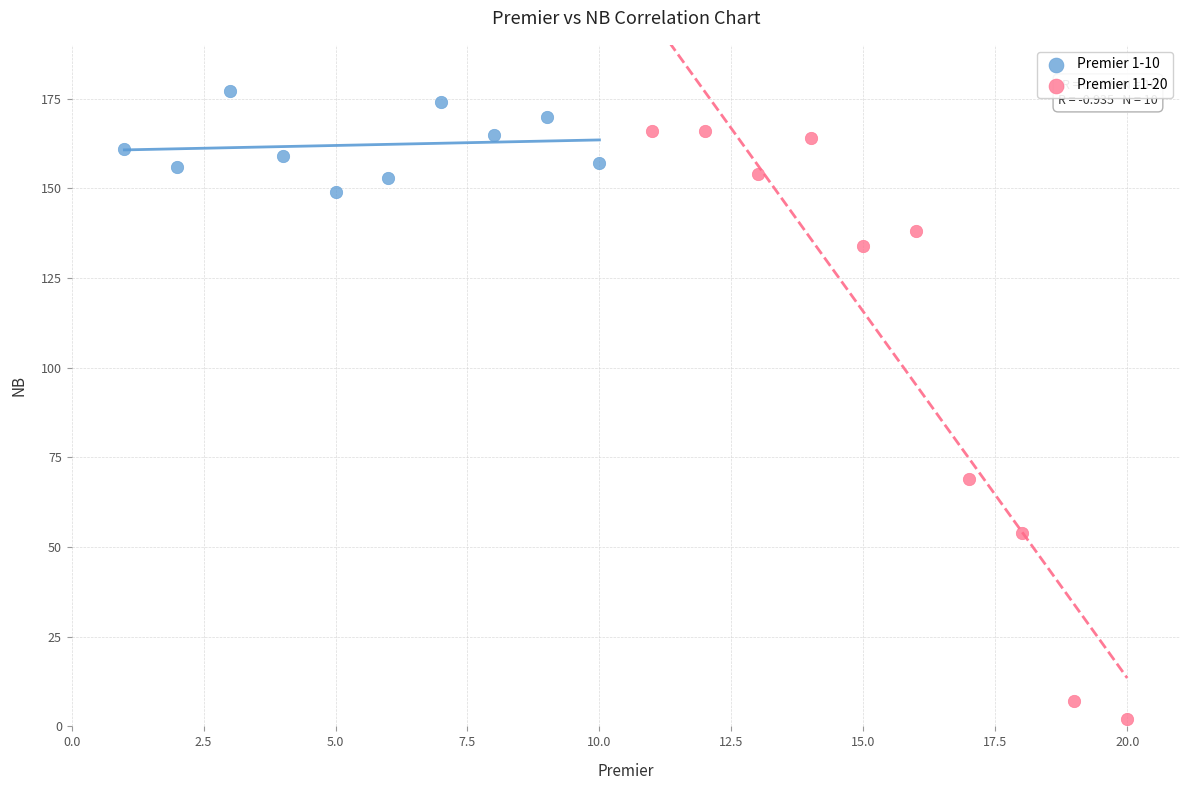

Which series reaches the maximum Y coordinate?

Premier 1-10